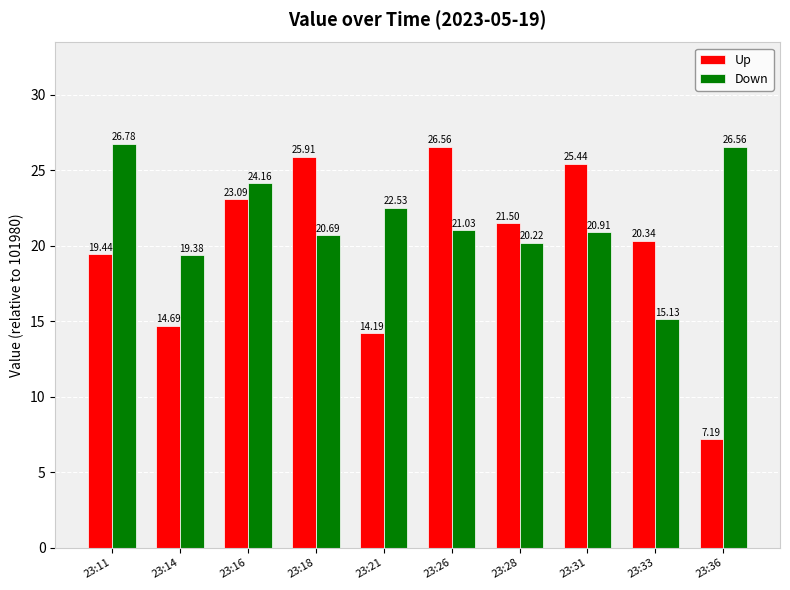

Is the value of Up at 23:18 greater than the value of Down at 23:11?

No